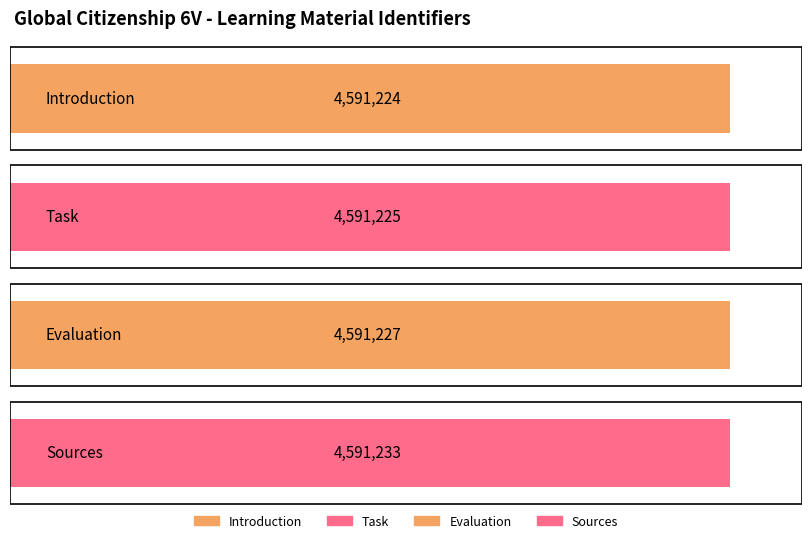

What is the sum of all values?

18364909